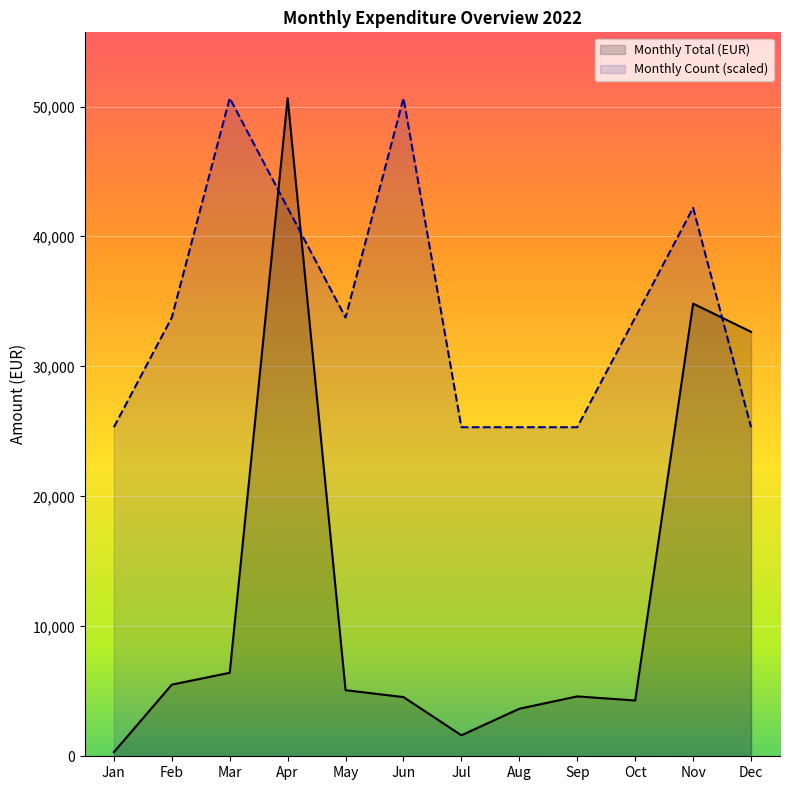

True or false: Monthly Total (EUR) has a value of 9479.0 at Mar.

False